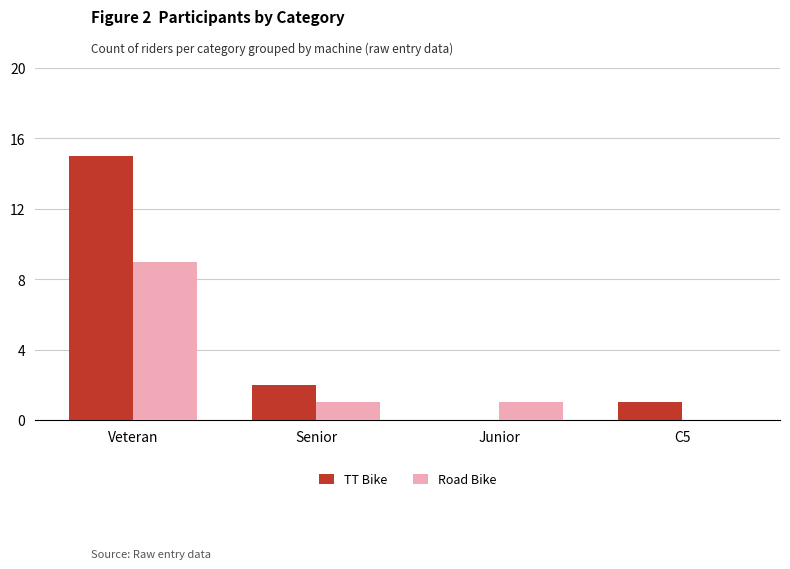

At which category does the chart reach its peak across all series?

Veteran